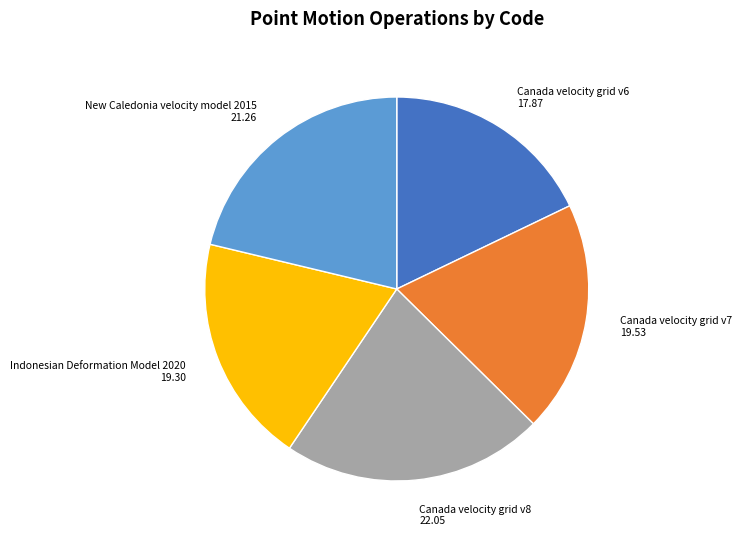

Is Indonesian Deformation Model 2020 the majority of the pie?

No